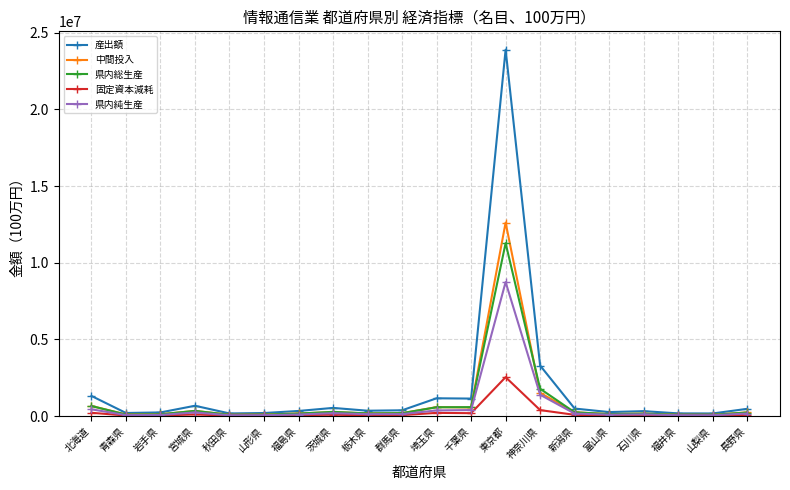

What are all the series names shown in the legend?

産出額, 中間投入, 県内総生産, 固定資本減耗, 県内純生産